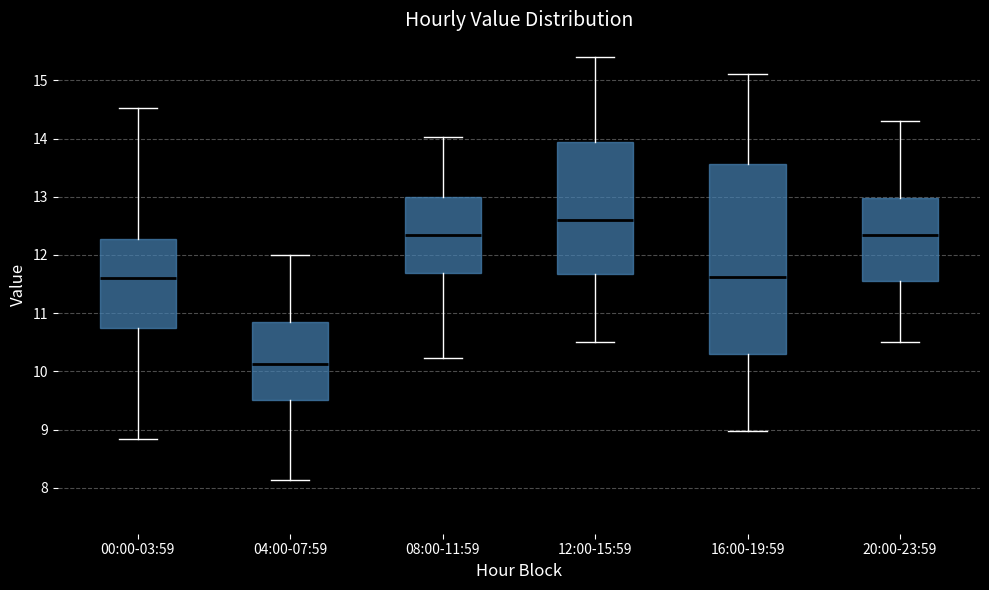

Which box is the tallest, from its lower edge to its upper edge?

16:00-19:59